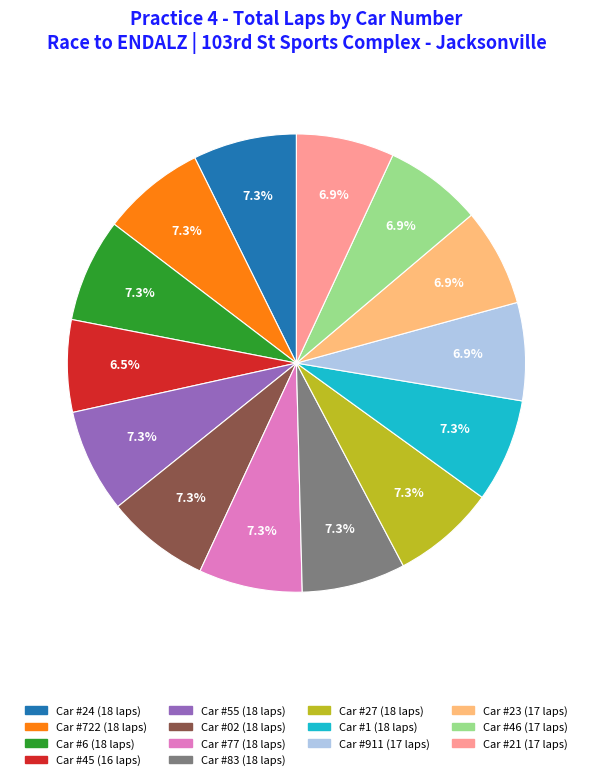

To the nearest percent, what is the average slice percentage?

7%